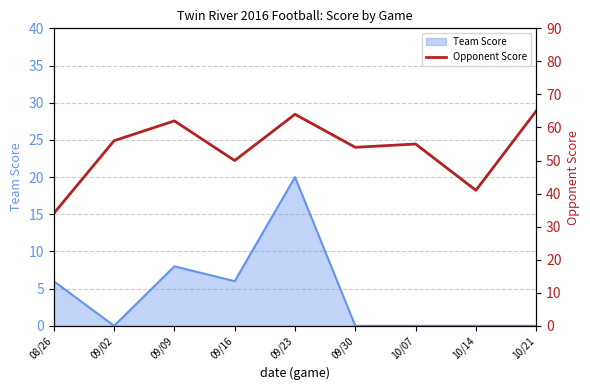

Which label corresponds to the largest value in the chart?

10/21